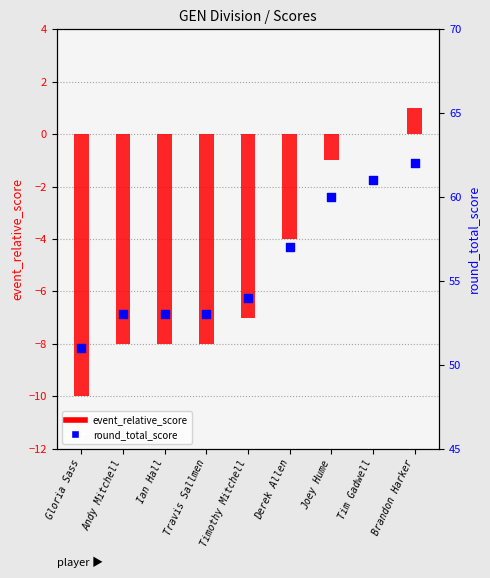

At how many categories does at least one series exceed 20?

9